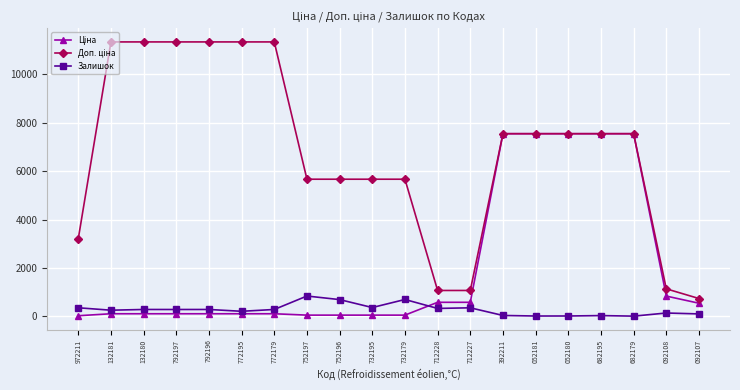

What is the highest value of the Залишок series?

845.0